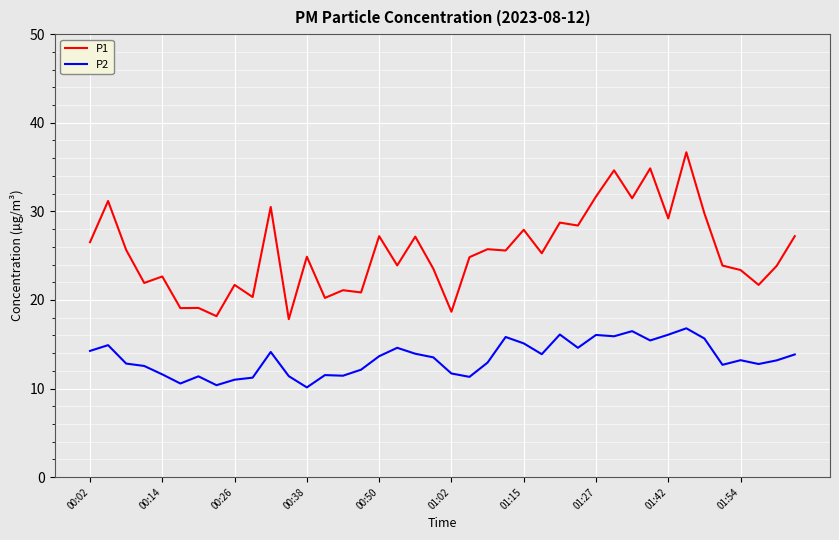

What is the sum of all P2 values?

536.7